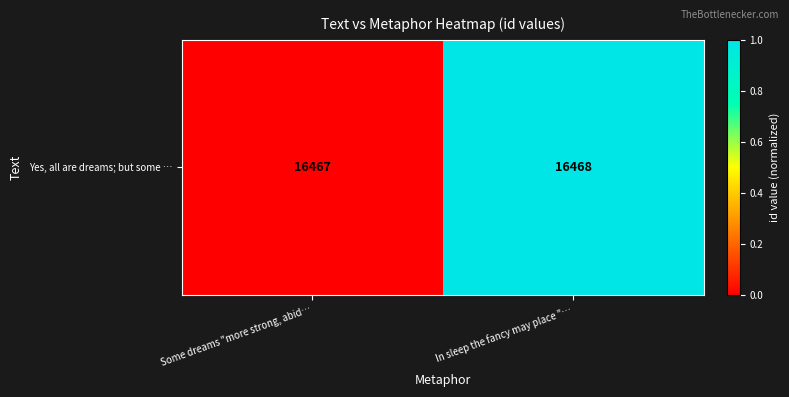

The value at In sleep the fancy may place "… is 1.0. True or false?

True